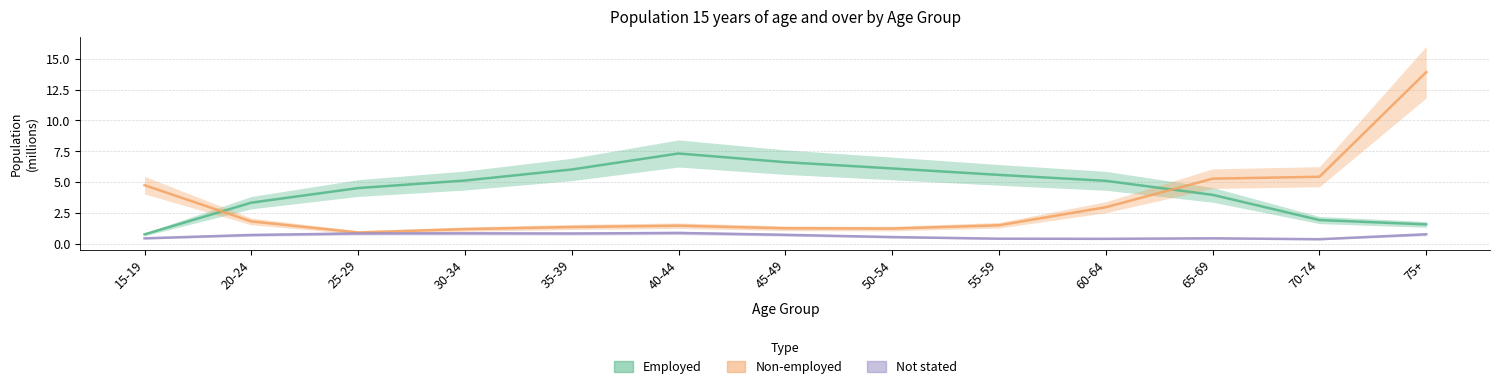

List the series in order of their peak value, highest first.

Non-employed, Employed, Not stated